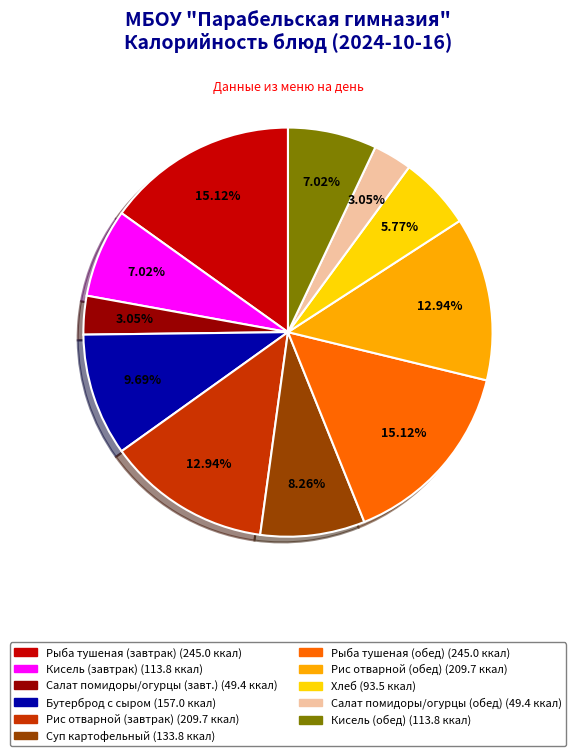

Is there any slice that represents more than half of the pie?

No